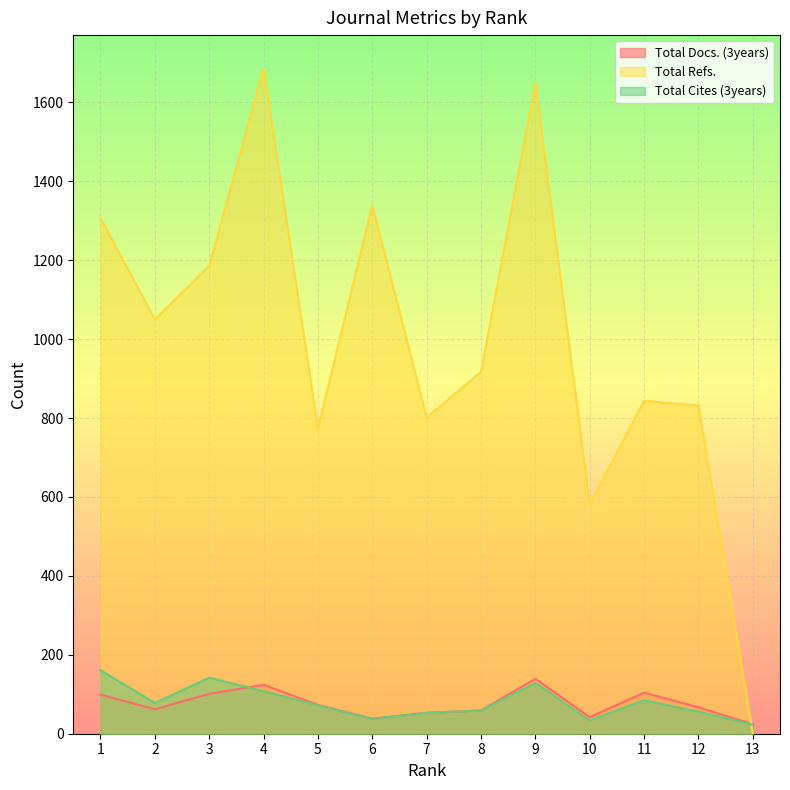

What is the difference between the maximum and minimum values in the Total Docs. (3years) series?

115